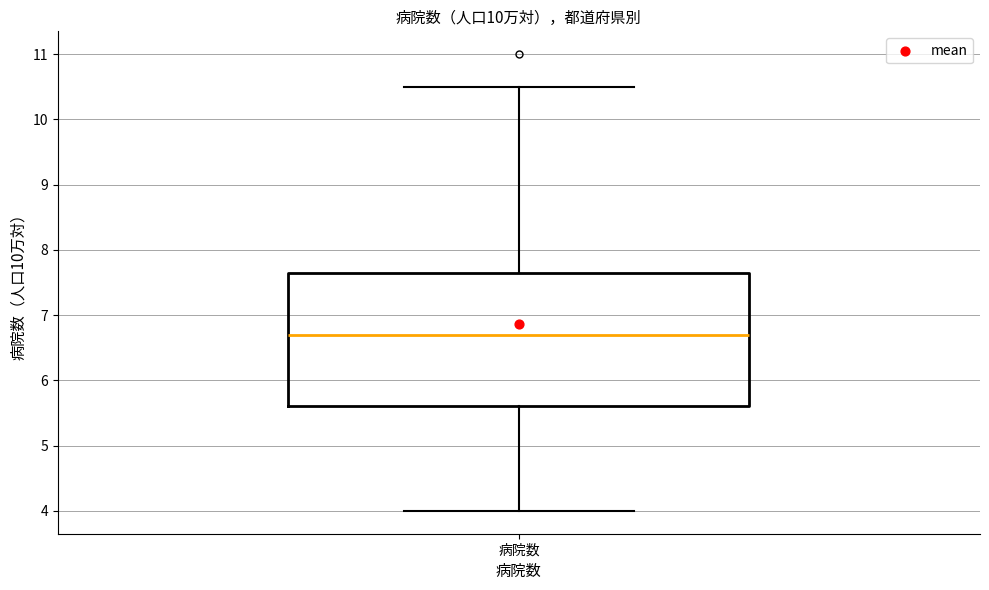

Transcribe this box plot: give where the median line is, the range the box spans, and where the two whiskers end, as read against the y-axis. The values are not printed on the chart, so give them approximately, as read against the axis.

median 6.7, box 5.6 to 7.7, whiskers 4.0 to 10.5